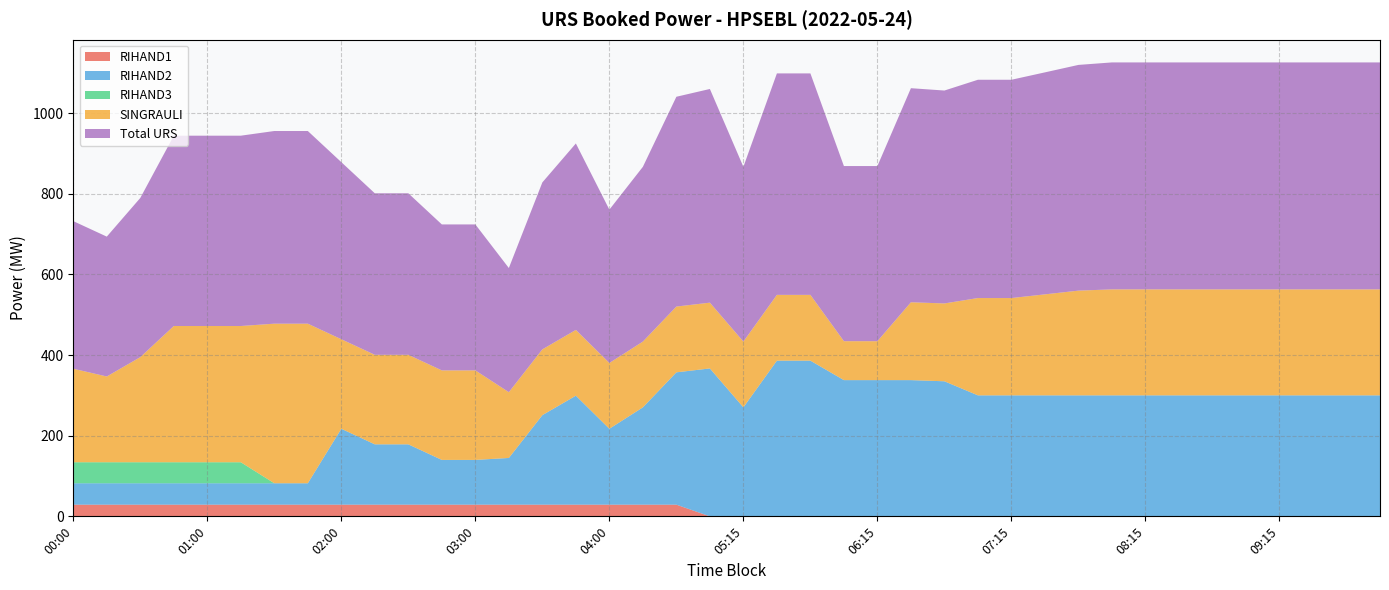

Reading left to right, list all the values displayed in this chart.

RIHAND1: 00:00=29.0	00:15=29.0	00:30=29.0	00:45=29.0	01:00=29.0	01:15=29.0	01:30=29.0	01:45=29.0	02:00=29.0	02:15=29.0	02:30=29.0	02:45=29.0	03:00=29.0	03:15=29.0	03:30=29.0	03:45=29.0	04:00=29.0	04:15=29.0	04:30=29.0	05:00=0.0	05:15=0.0	05:30=0.0	05:45=0.0	06:00=0.0	06:15=0.0	06:30=0.0	06:45=0.0	07:00=0.0	07:15=0.0	07:30=0.0	07:45=0.0	08:00=0.0	08:15=0.0	08:30=0.0	08:45=0.0	09:00=0.0	09:15=0.0	09:30=0.0	09:45=0.0	10:00=0.0
RIHAND2: 00:00=53.1	00:15=53.1	00:30=53.1	00:45=53.1	01:00=53.1	01:15=53.1	01:30=53.1	01:45=53.1	02:00=188.2	02:15=149.6	02:30=149.6	02:45=111.0	03:00=111.0	03:15=115.8	03:30=222.0	03:45=270.2	04:00=188.2	04:15=241.3	04:30=328.1	05:00=366.7	05:15=270.2	05:30=386.0	05:45=386.0	06:00=337.8	06:15=337.8	06:30=337.8	06:45=334.9	07:00=300.0	07:15=300.0	07:30=300.0	07:45=300.0	08:00=300.0	08:15=300.0	08:30=300.0	08:45=300.0	09:00=300.0	09:15=300.0	09:30=300.0	09:45=300.0	10:00=300.0
RIHAND3: 00:00=52.1	00:15=52.1	00:30=52.1	00:45=52.1	01:00=52.1	01:15=52.1	01:30=0.0	01:45=0.0	02:00=0.0	02:15=0.0	02:30=0.0	02:45=0.0	03:00=0.0	03:15=0.0	03:30=0.0	03:45=0.0	04:00=0.0	04:15=0.0	04:30=0.0	05:00=0.0	05:15=0.0	05:30=0.0	05:45=0.0	06:00=0.0	06:15=0.0	06:30=0.0	06:45=0.0	07:00=0.0	07:15=0.0	07:30=0.0	07:45=0.0	08:00=0.0	08:15=0.0	08:30=0.0	08:45=0.0	09:00=0.0	09:15=0.0	09:30=0.0	09:45=0.0	10:00=0.0
SINGRAULI: 00:00=231.9	00:15=212.6	00:30=260.6	00:45=337.8	01:00=337.8	01:15=337.8	01:30=395.7	01:45=395.7	02:00=222.0	02:15=222.0	02:30=222.0	02:45=222.0	03:00=222.0	03:15=163.1	03:30=163.1	03:45=163.1	04:00=163.1	04:15=163.1	04:30=163.1	05:00=163.1	05:15=163.1	05:30=163.1	05:45=163.1	06:00=96.5	06:15=96.5	06:30=193.0	06:45=193.0	07:00=241.3	07:15=241.3	07:30=250.4	07:45=259.7	08:00=262.8	08:15=262.8	08:30=262.8	08:45=262.8	09:00=262.8	09:15=262.8	09:30=262.8	09:45=262.8	10:00=262.8
Total URS: 00:00=366.0	00:15=346.8	00:30=394.7	00:45=471.9	01:00=471.9	01:15=471.9	01:30=477.7	01:45=477.7	02:00=439.1	02:15=400.5	02:30=400.5	02:45=361.9	03:00=361.9	03:15=307.9	03:30=414.0	03:45=462.3	04:00=380.2	04:15=433.3	04:30=520.2	05:00=529.8	05:15=433.3	05:30=549.1	05:45=549.1	06:00=434.3	06:15=434.3	06:30=530.8	06:45=527.9	07:00=541.3	07:15=541.3	07:30=550.4	07:45=559.7	08:00=562.8	08:15=562.8	08:30=562.8	08:45=562.8	09:00=562.8	09:15=562.8	09:30=562.8	09:45=562.8	10:00=562.8